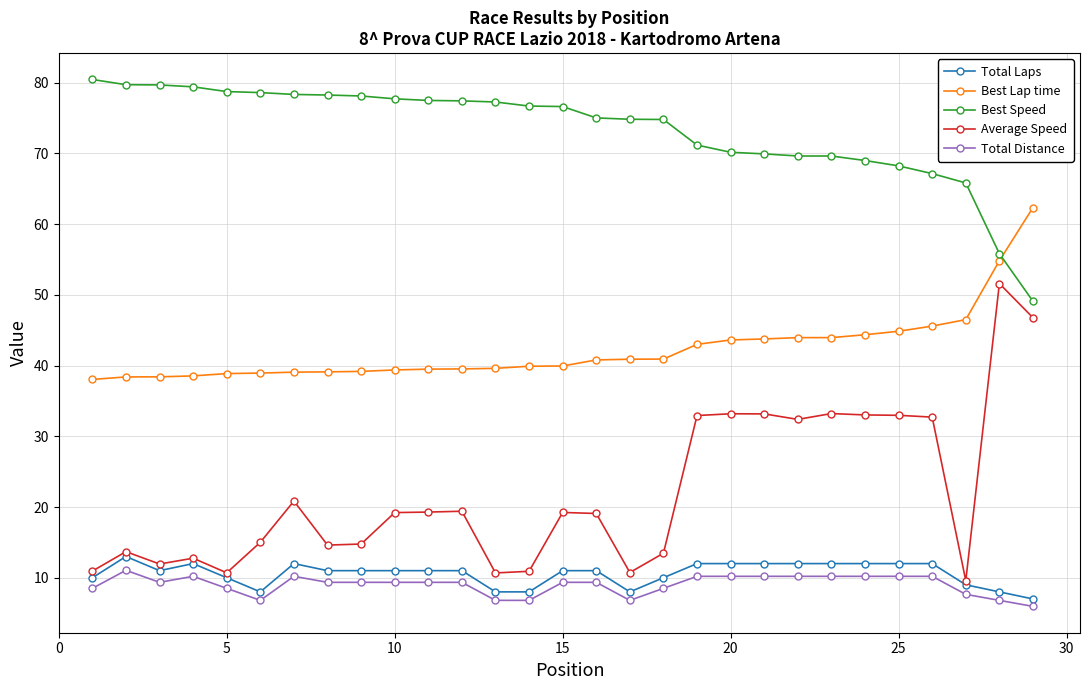

Which series has the largest range (max minus min)?

Average Speed